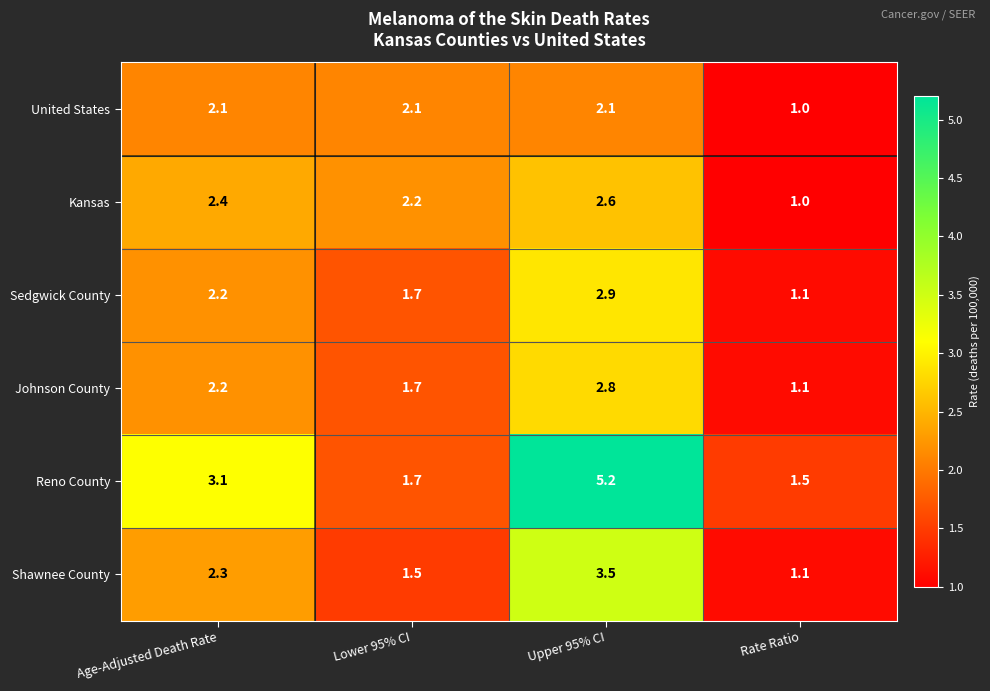

Which series has the largest range (max minus min)?

Reno County